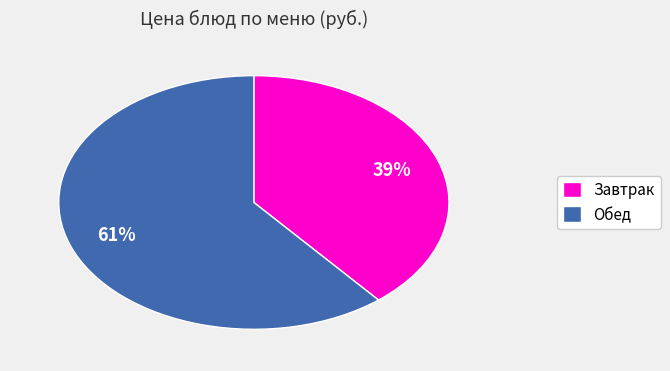

Does any single category account for the majority?

Yes